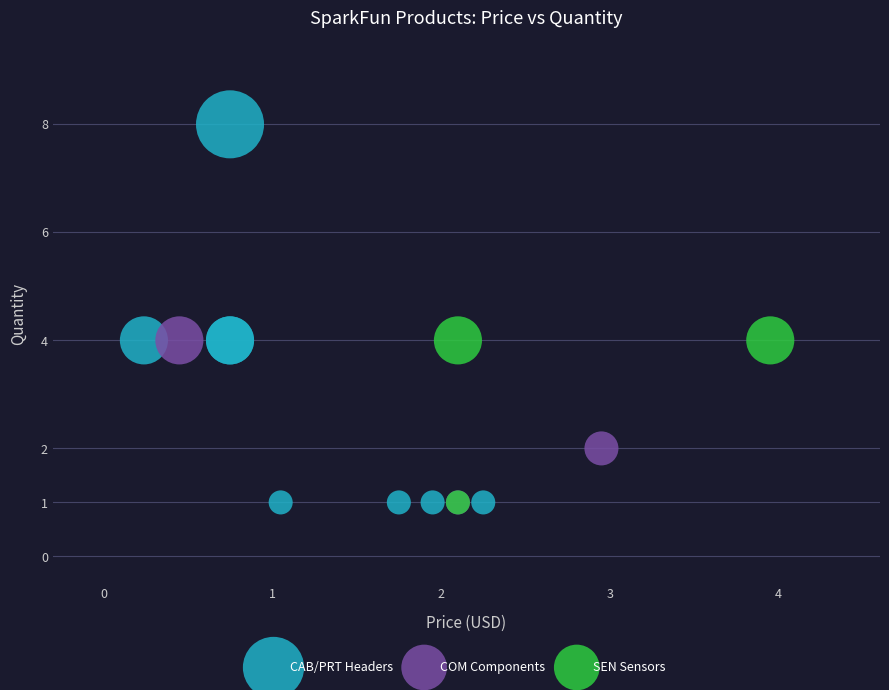

Which series contains the highest Y value?

CAB/PRT Headers